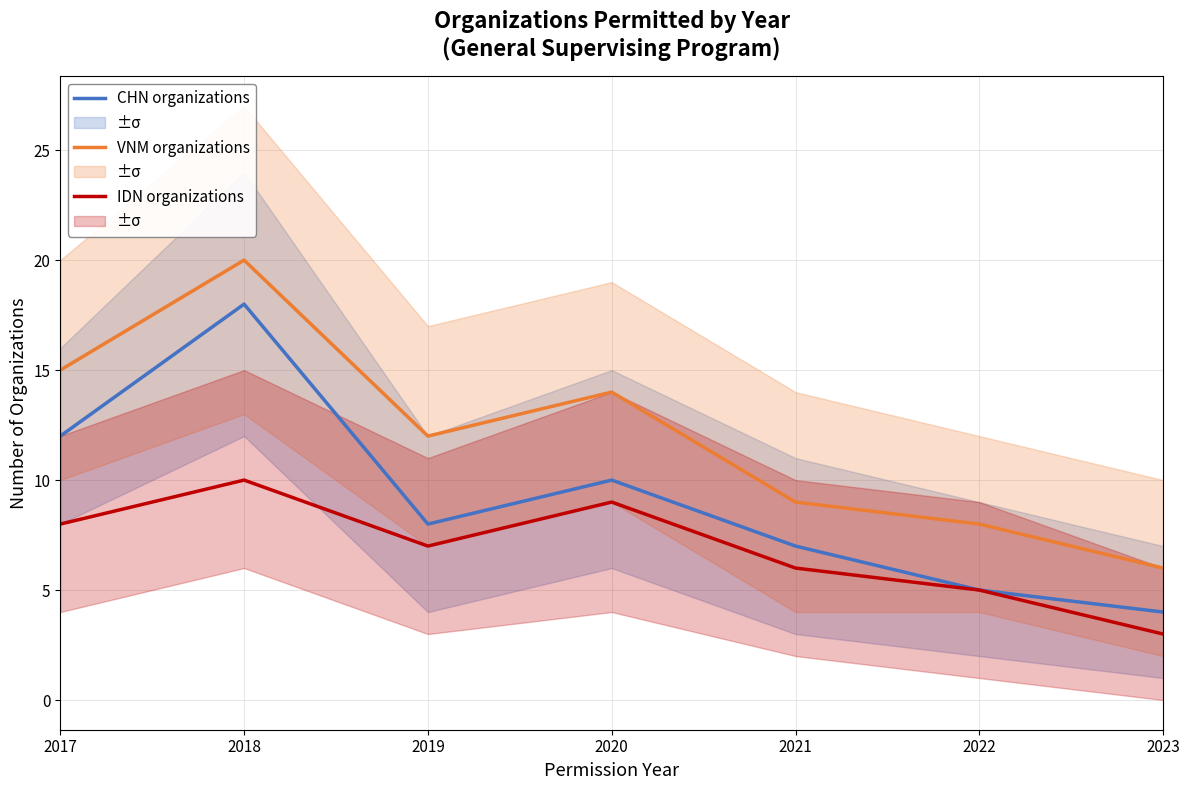

The value of IDN organizations at 2020 is 2. True or false?

False